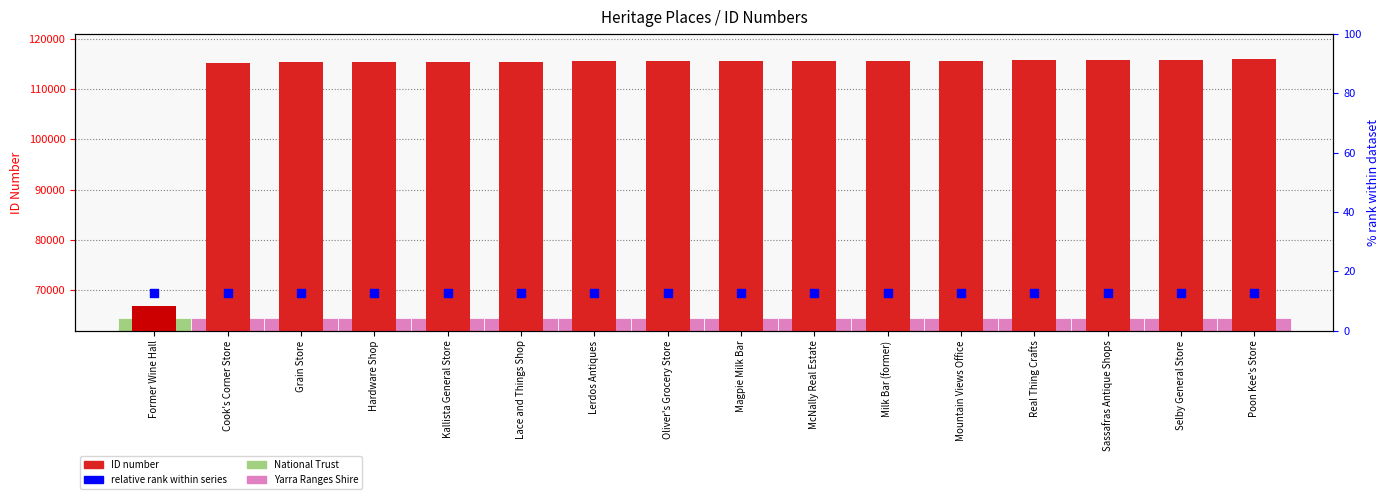

Is the value of relative rank within series at Sassafras Antique Shops greater than the value of ID number at Hardware Shop?

No